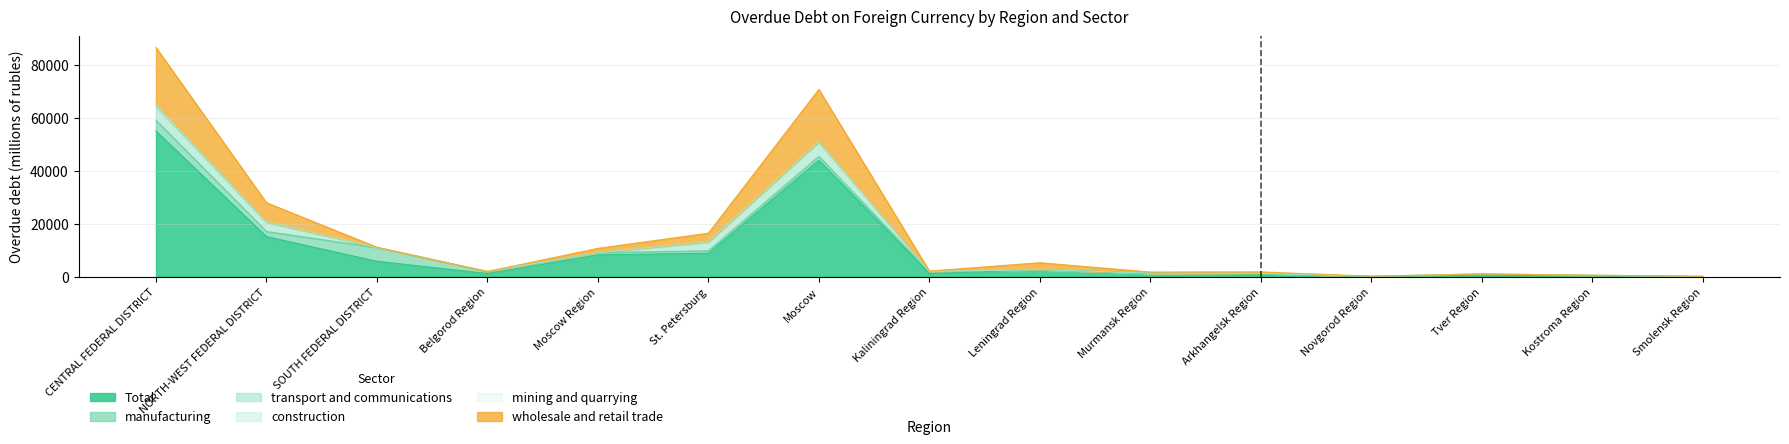

How many data points does each series have?

15